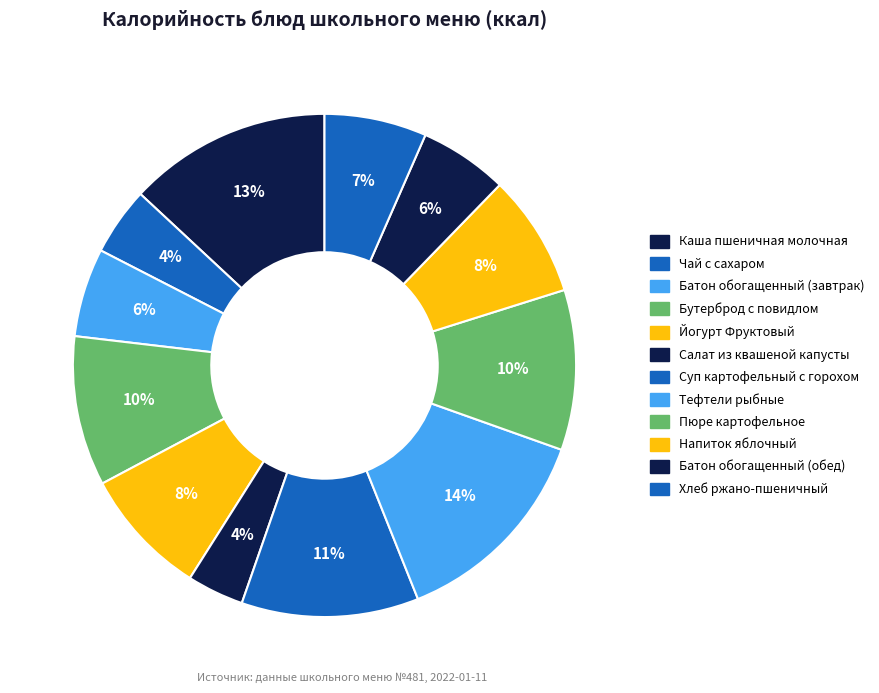

How many segments does this pie chart have?

12